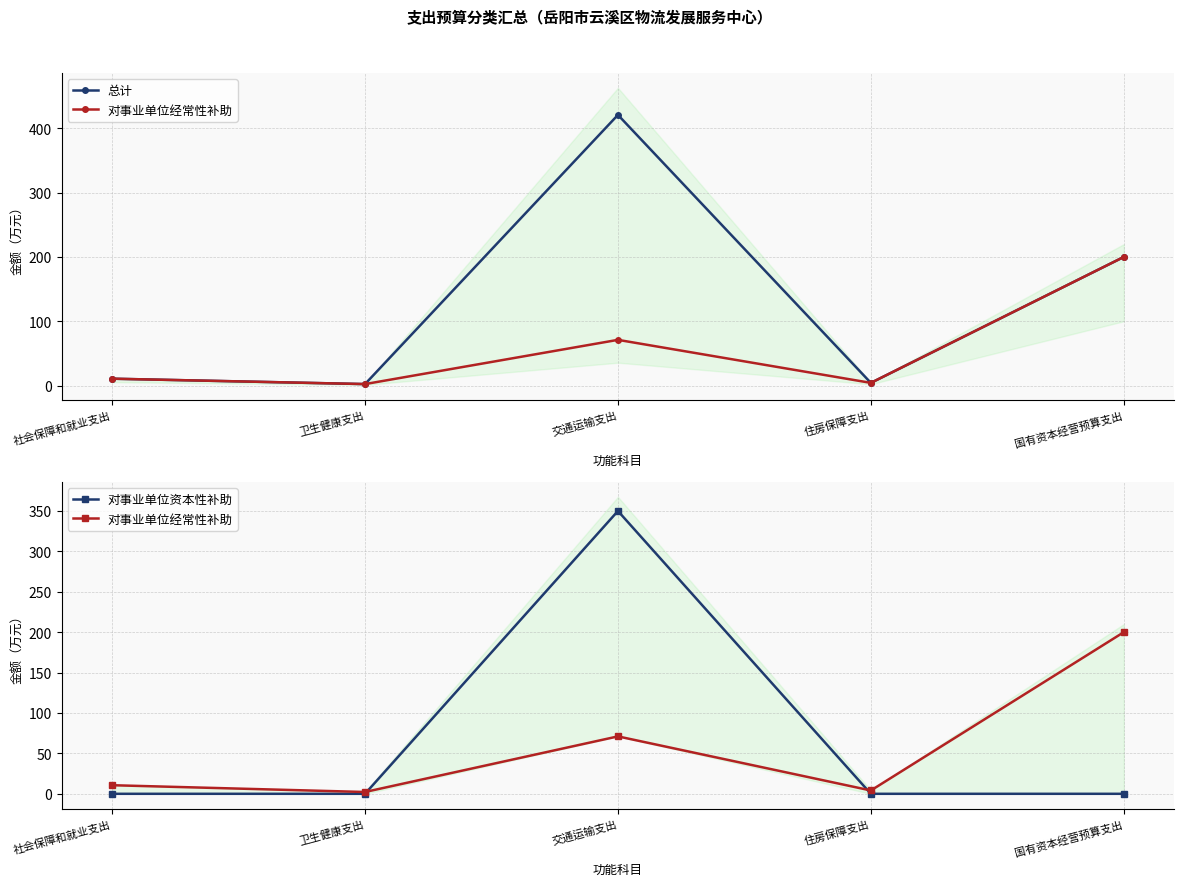

At which label does 总计 reach its peak?

交通运输支出